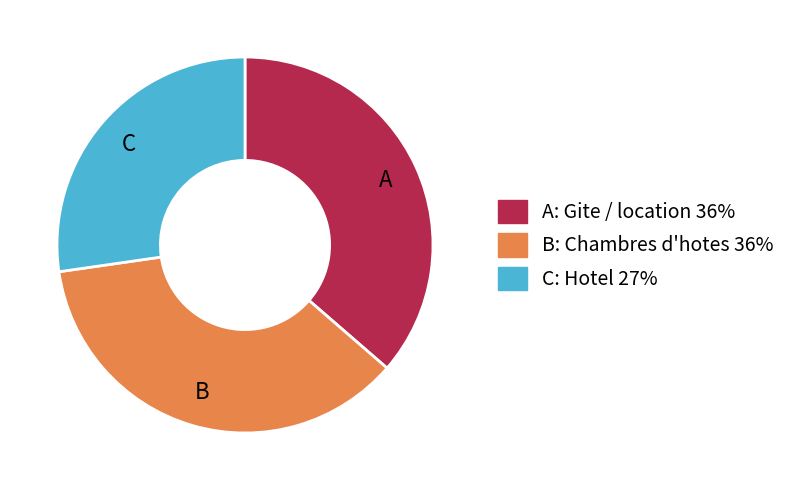

Does any single category account for the majority?

No